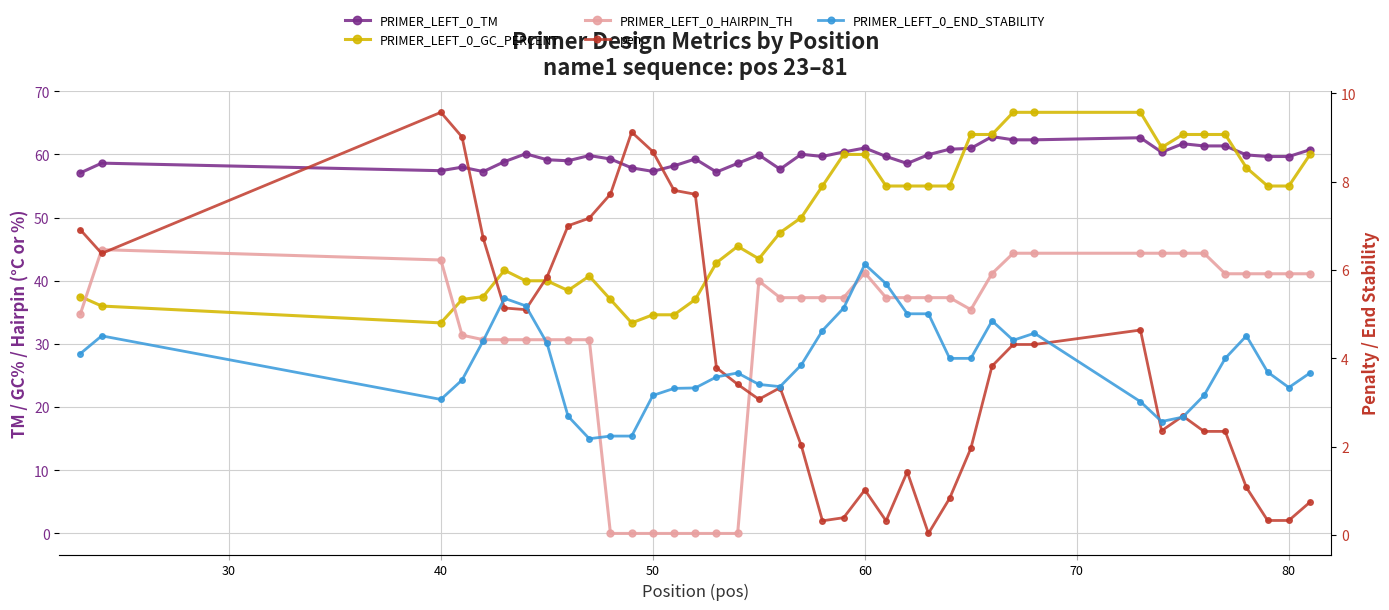

How many times do pen and PRIMER_LEFT_0_HAIRPIN_TH cross each other?

2